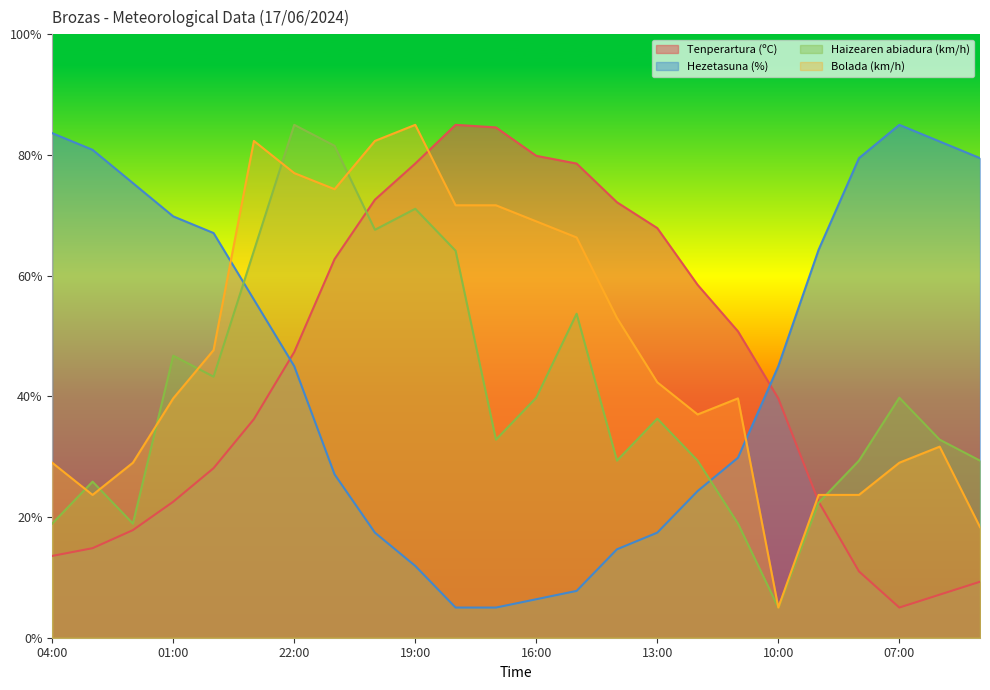

Which series changed the most between 11:00 and 10:00?

Bolada (km/h)